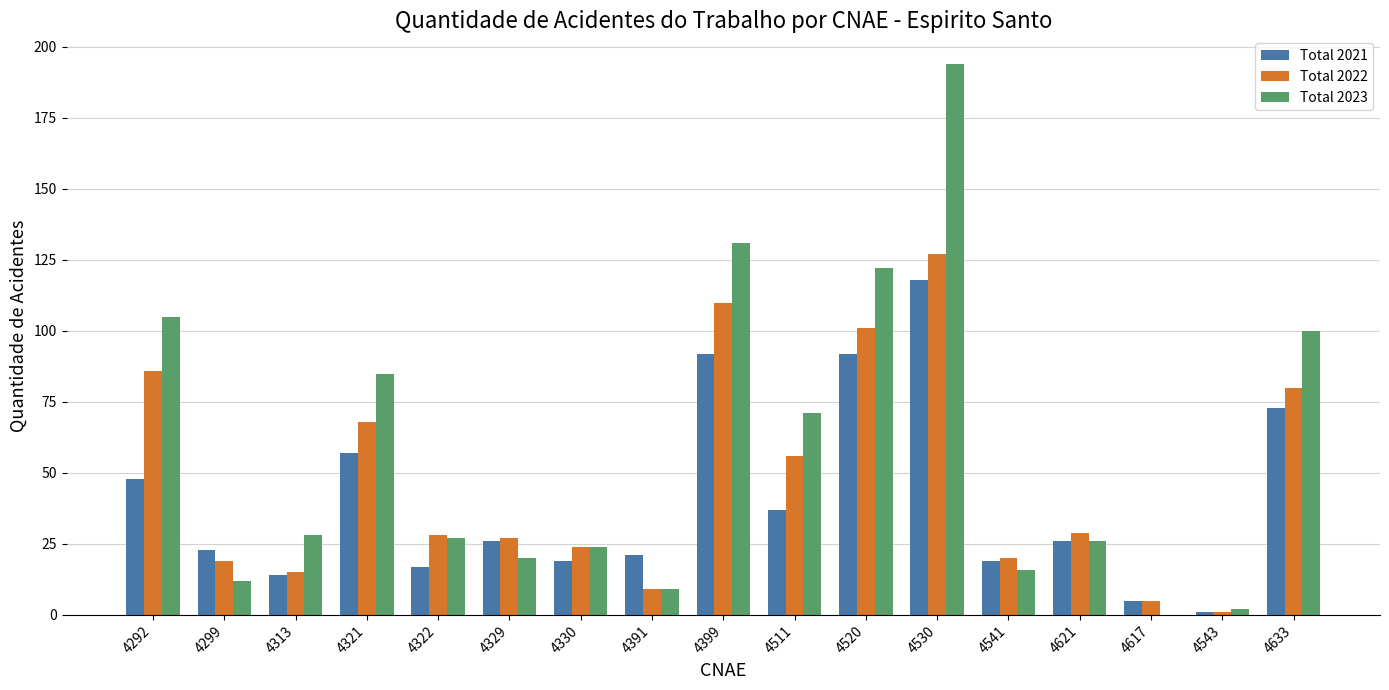

Which series changed the most between 4520 and 4621?

Total 2023